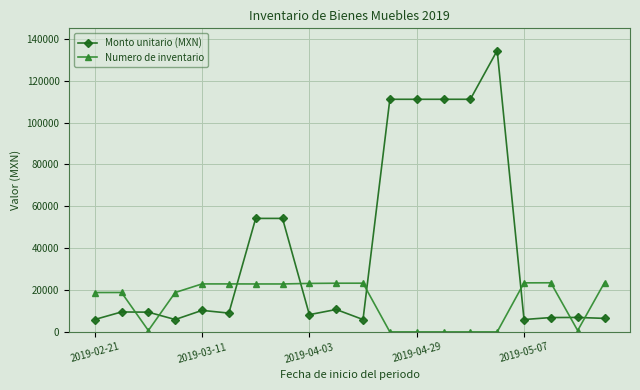

What is the difference between the maximum and minimum values in the Numero de inventario series?

23533.1